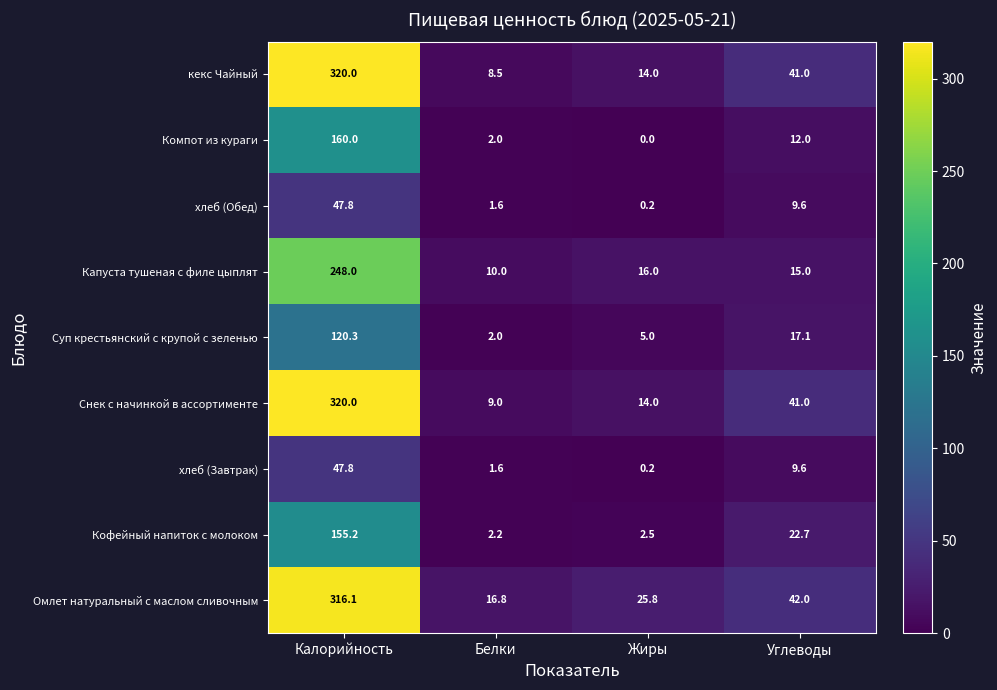

List the labels in order of Омлет натуральный с маслом сливочным value, smallest first.

Белки, Жиры, Углеводы, Калорийность